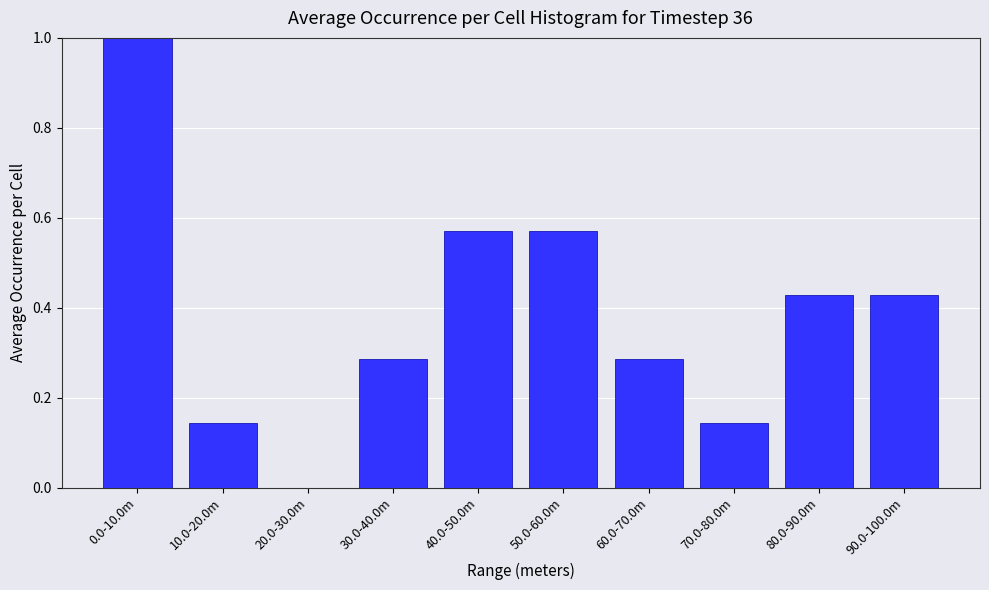

The chart shows a value of 0.3 at 80.0-90.0m. True or false?

False